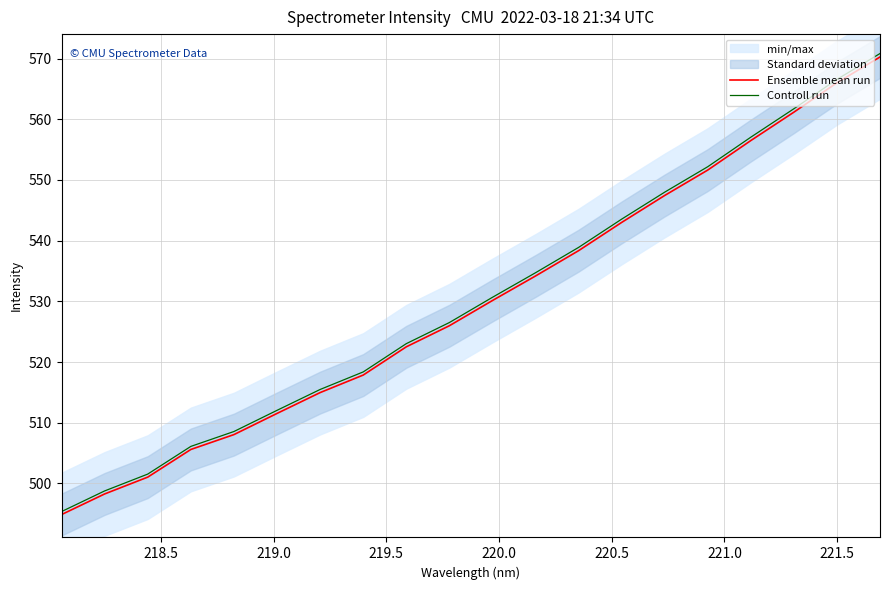

Does the chart display data point markers on the line(s)?

No